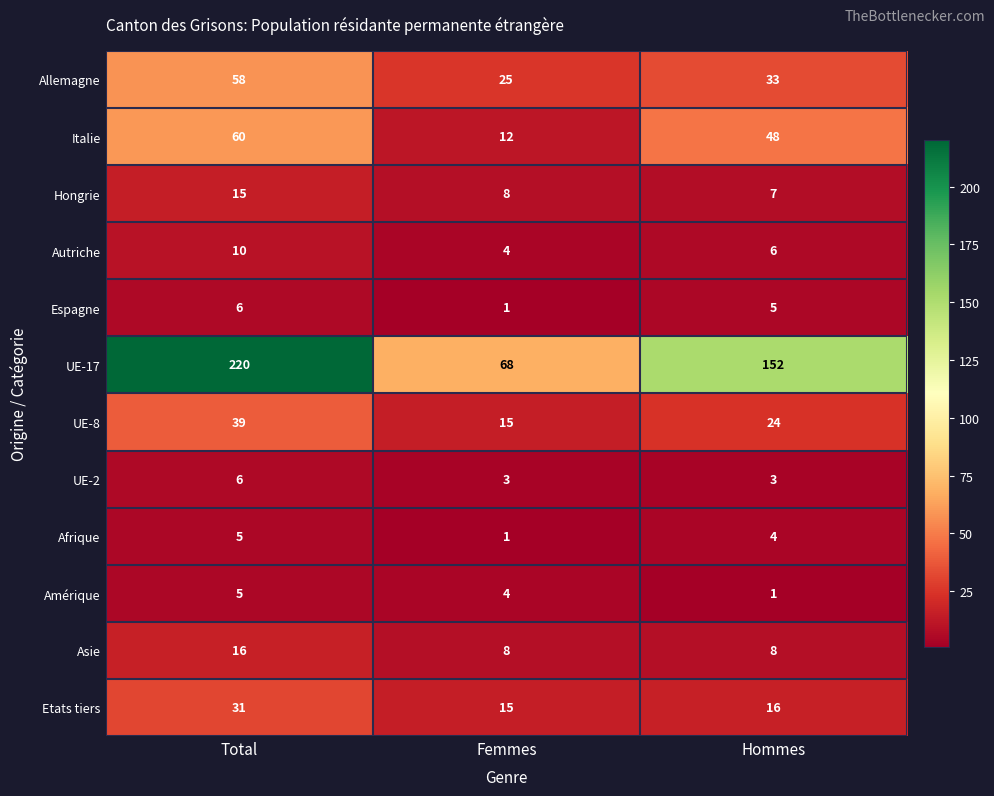

What is the sum of all Italie values?

120